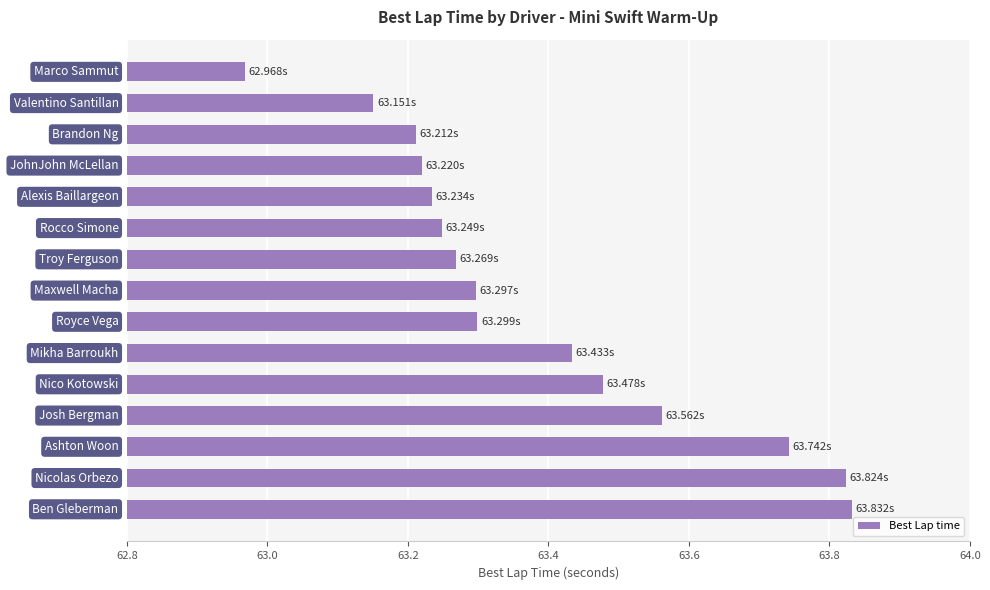

What is the sum of all values?

950.8